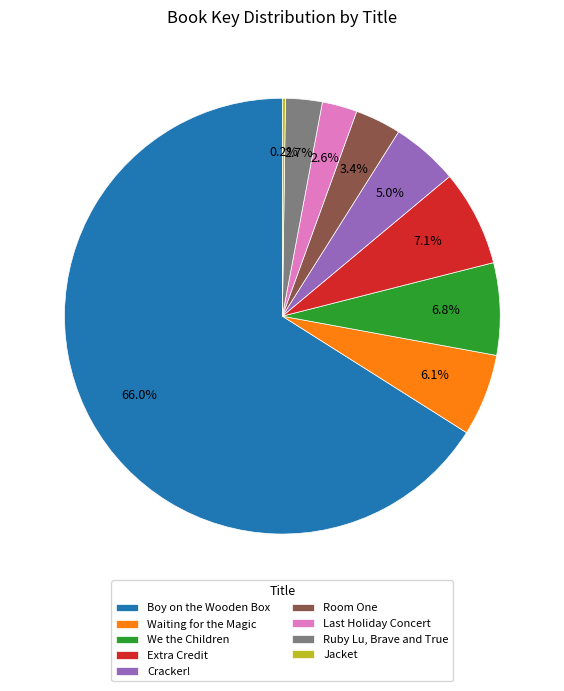

Is it true that Boy on the Wooden Box is 55% of the pie?

False